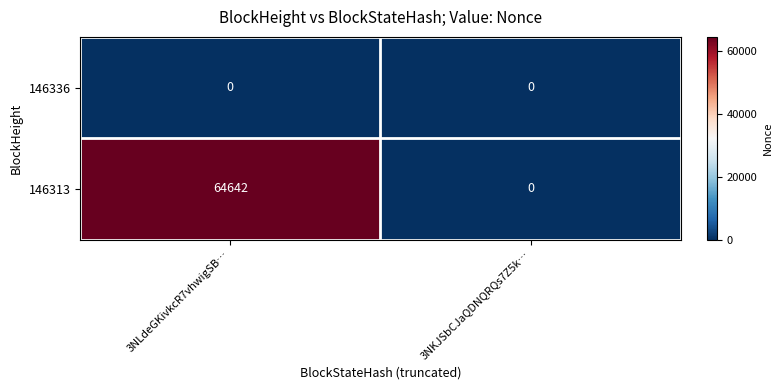

The 146336 series shows 0 at 3NKJSbCJaQDNQRQs7Z5k…. True or false?

True